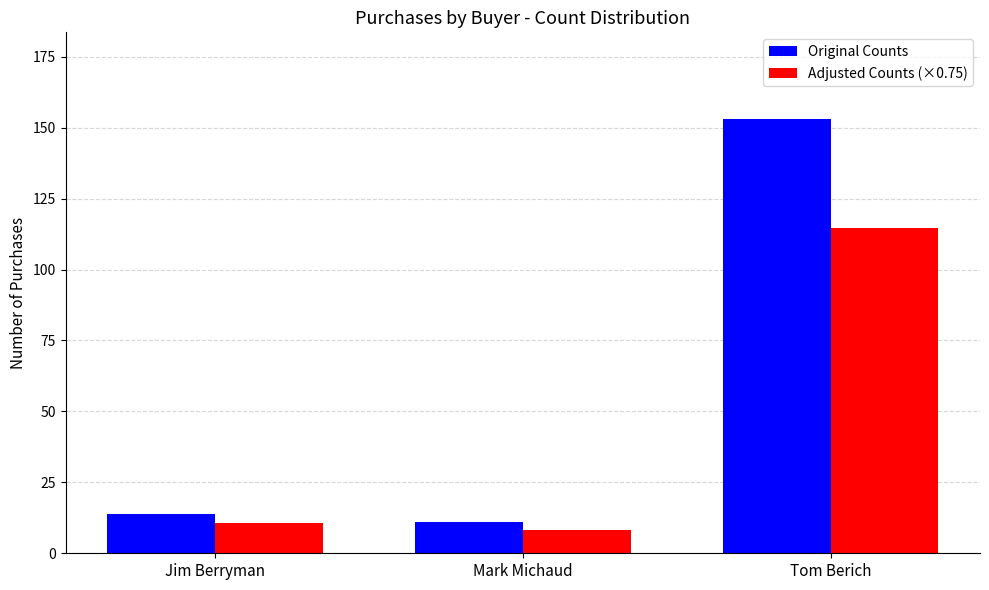

Which category has the highest value across all series?

Tom Berich